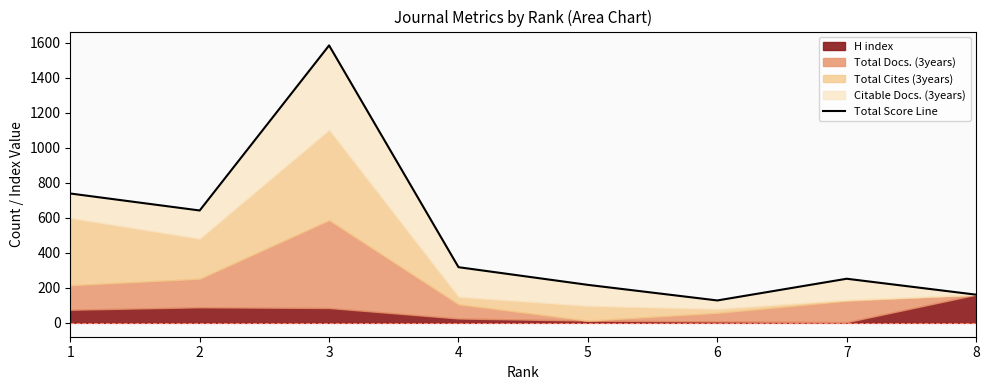

List the labels in order of value, largest first.

3, 1, 2, 4, 7, 5, 8, 6